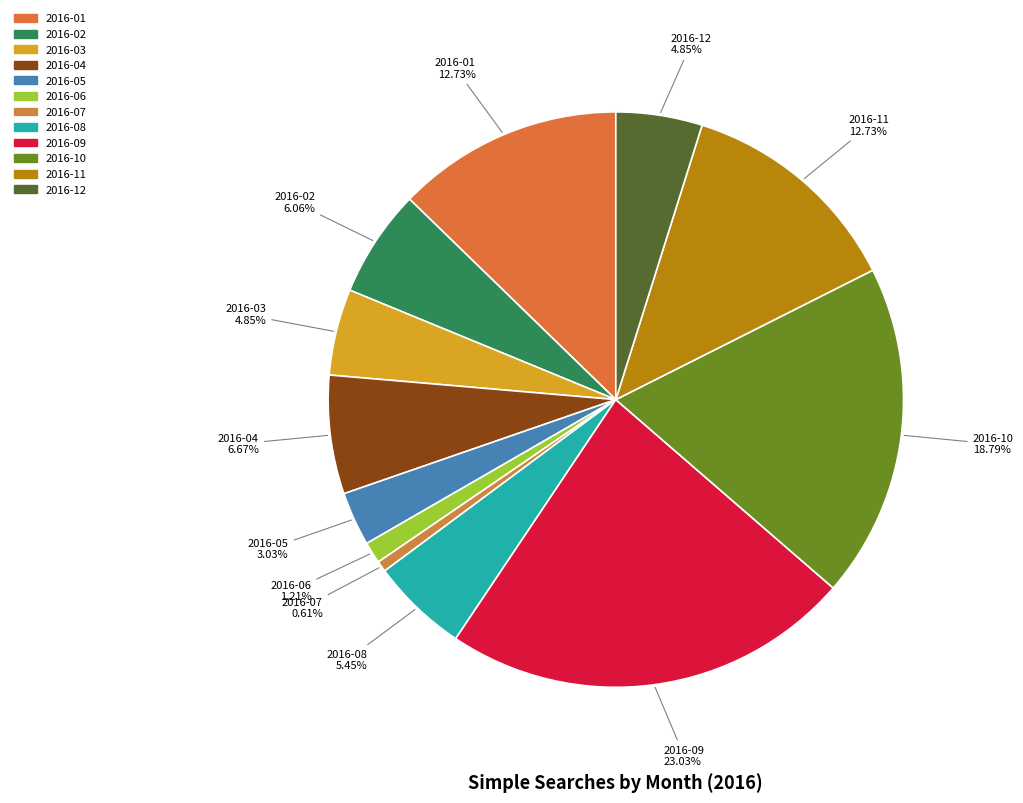

The 2016-04 slice represents 7% of the pie. True or false?

True